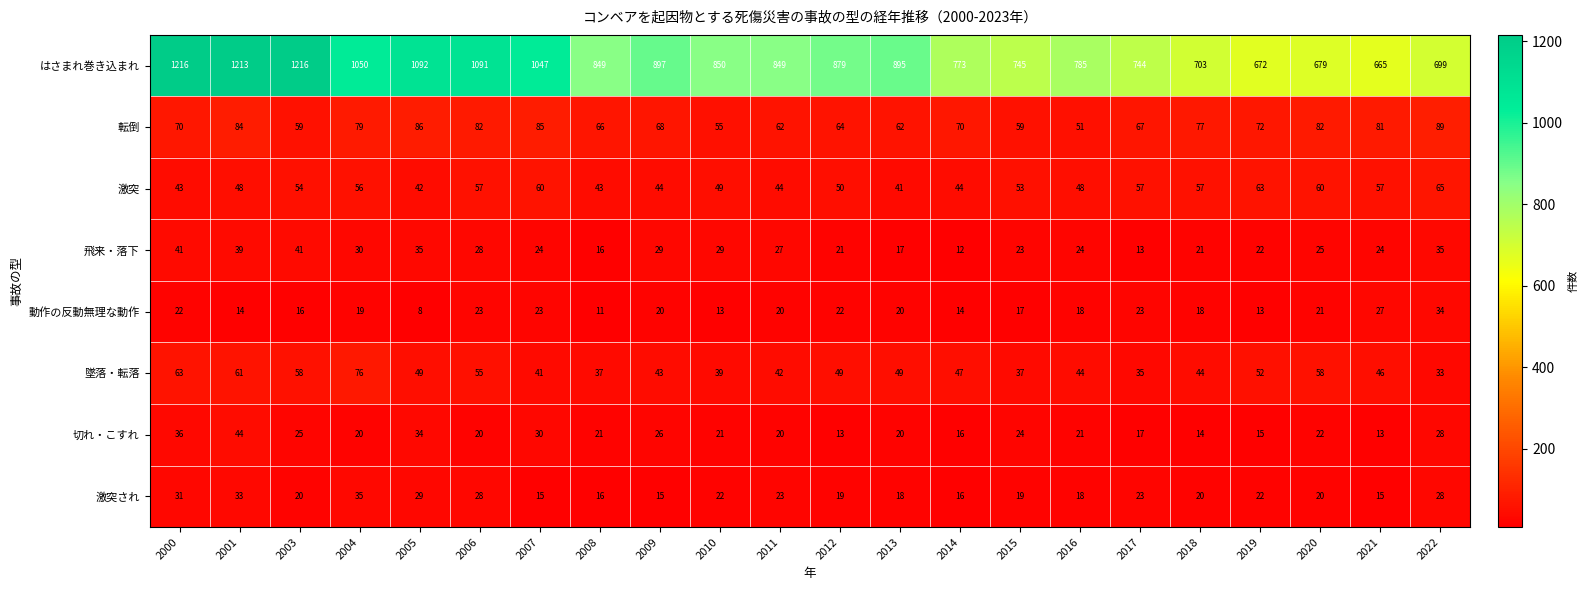

Between 2003 and 2004, which series saw the biggest shift?

はさまれ巻き込まれ